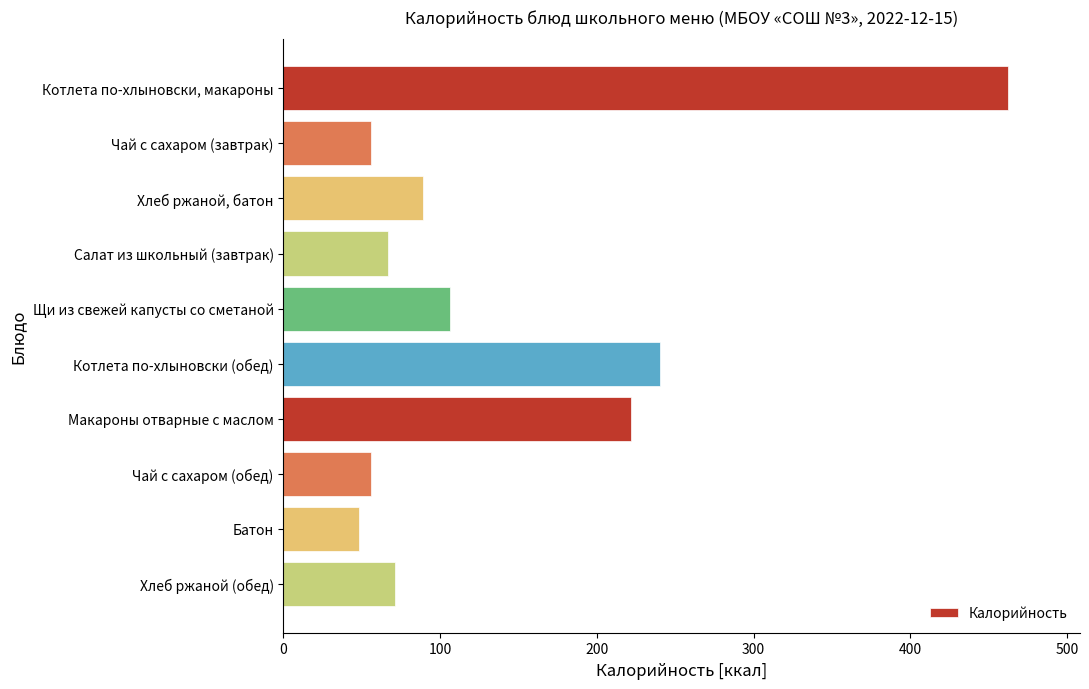

What is the average value?

142